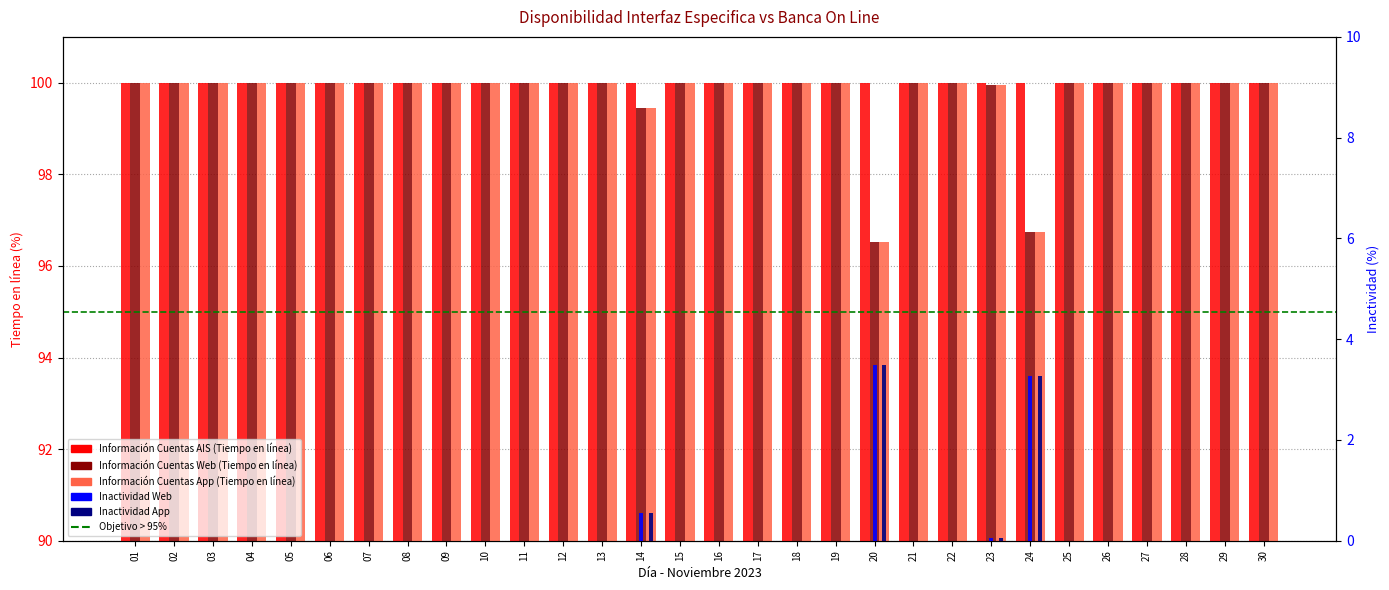

List the labels in order of Información Cuentas App (Inactividad) value, smallest first.

01, 02, 03, 04, 05, 06, 07, 08, 09, 10, 11, 12, 13, 15, 16, 17, 18, 19, 21, 22, 25, 26, 27, 28, 29, 30, 23, 14, 24, 20